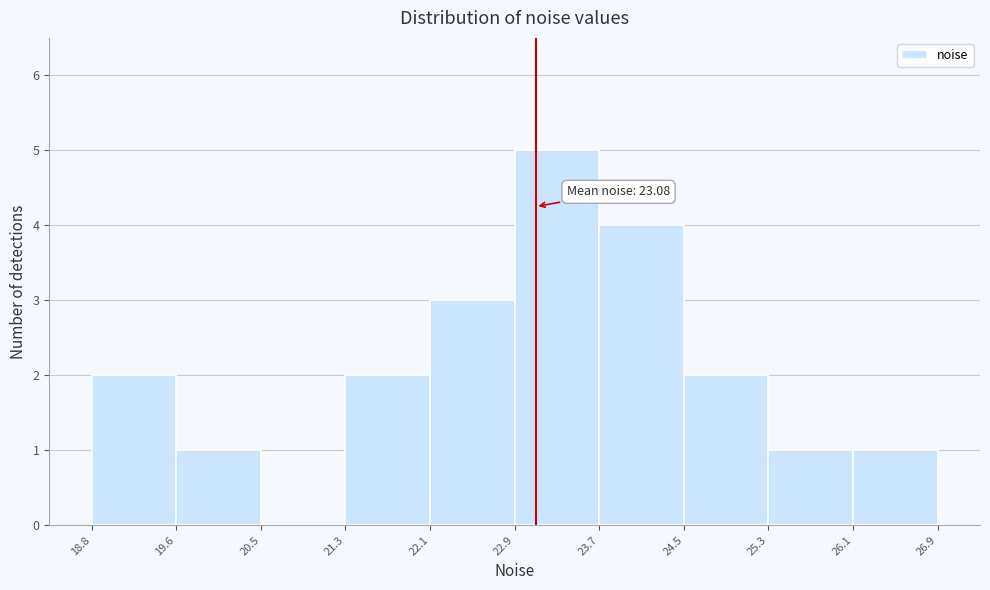

Which range on the x-axis has the tallest bar?

22.9 to 23.7